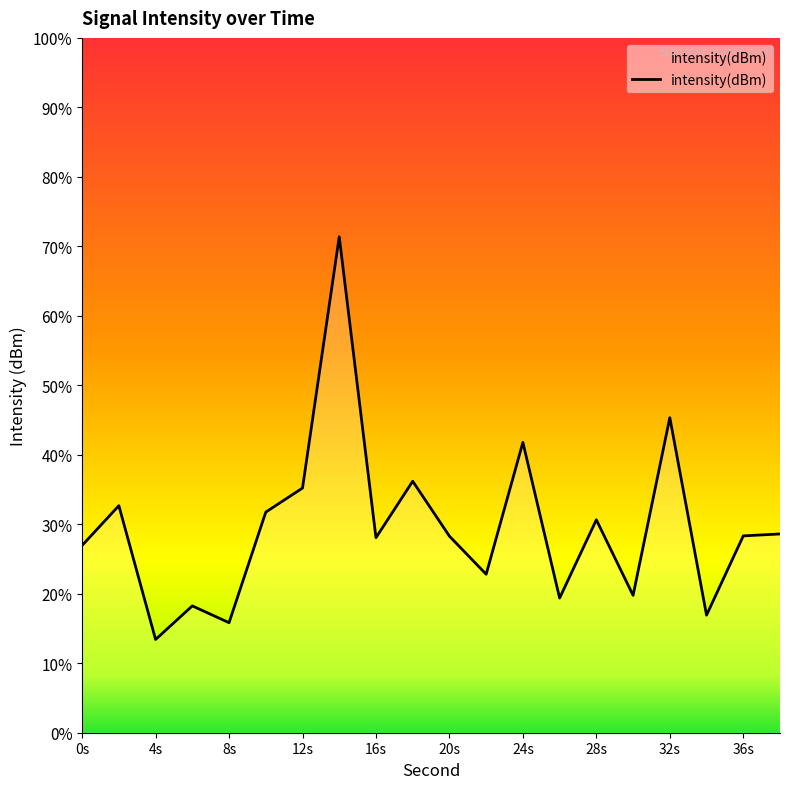

What is the greatest value displayed?

71.4